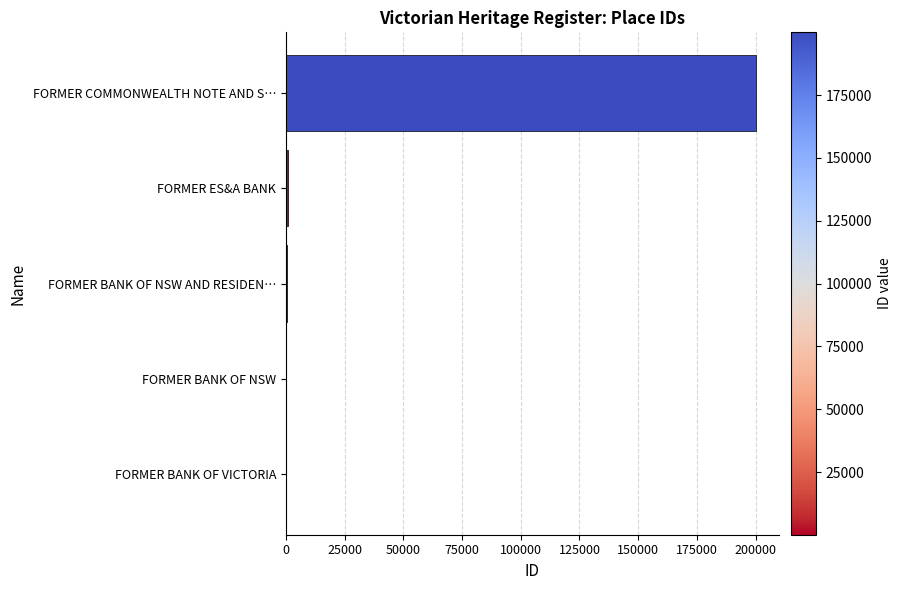

The value at FORMER COMMONWEALTH NOTE AND S… is 199986. True or false?

True